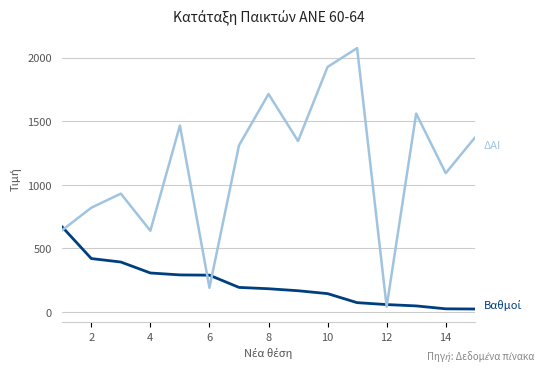

What is the maximum value shown in the chart?

2075.0